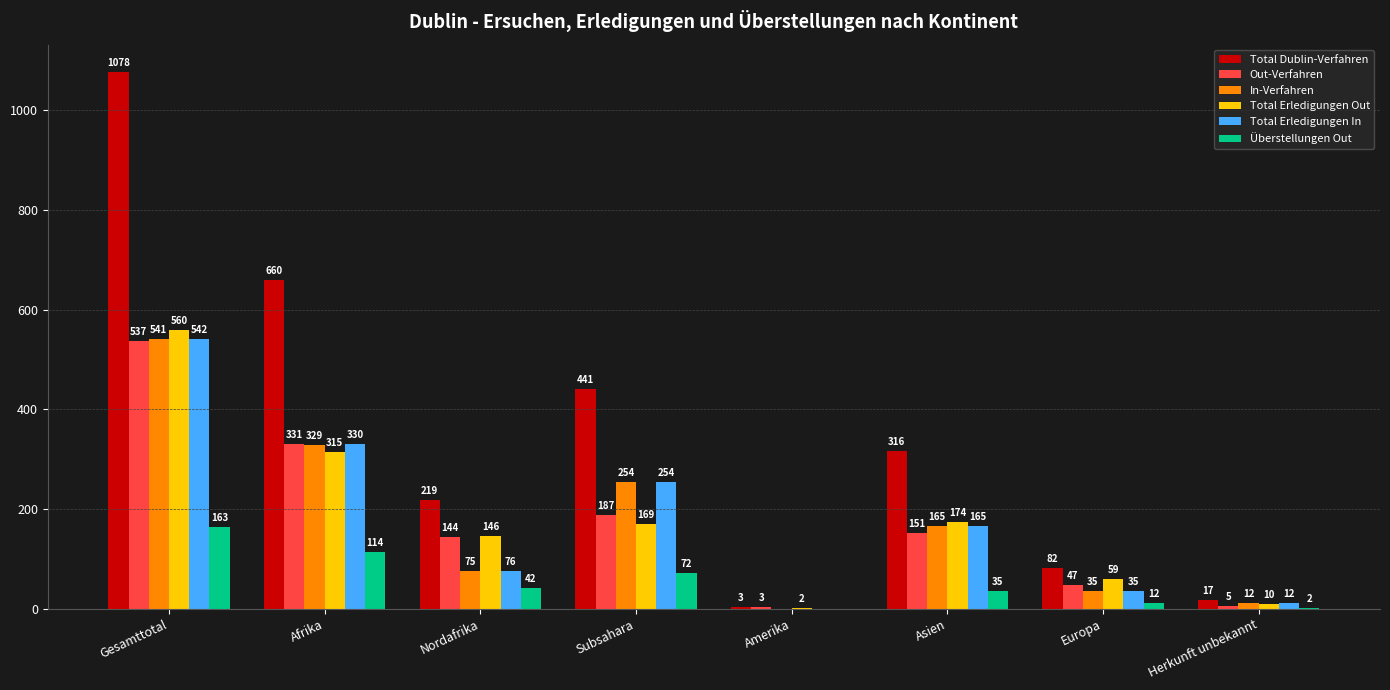

What are all the series names shown in the legend?

Total Dublin-Verfahren, Out-Verfahren, In-Verfahren, Total Erledigungen Out, Total Erledigungen In, Überstellungen Out